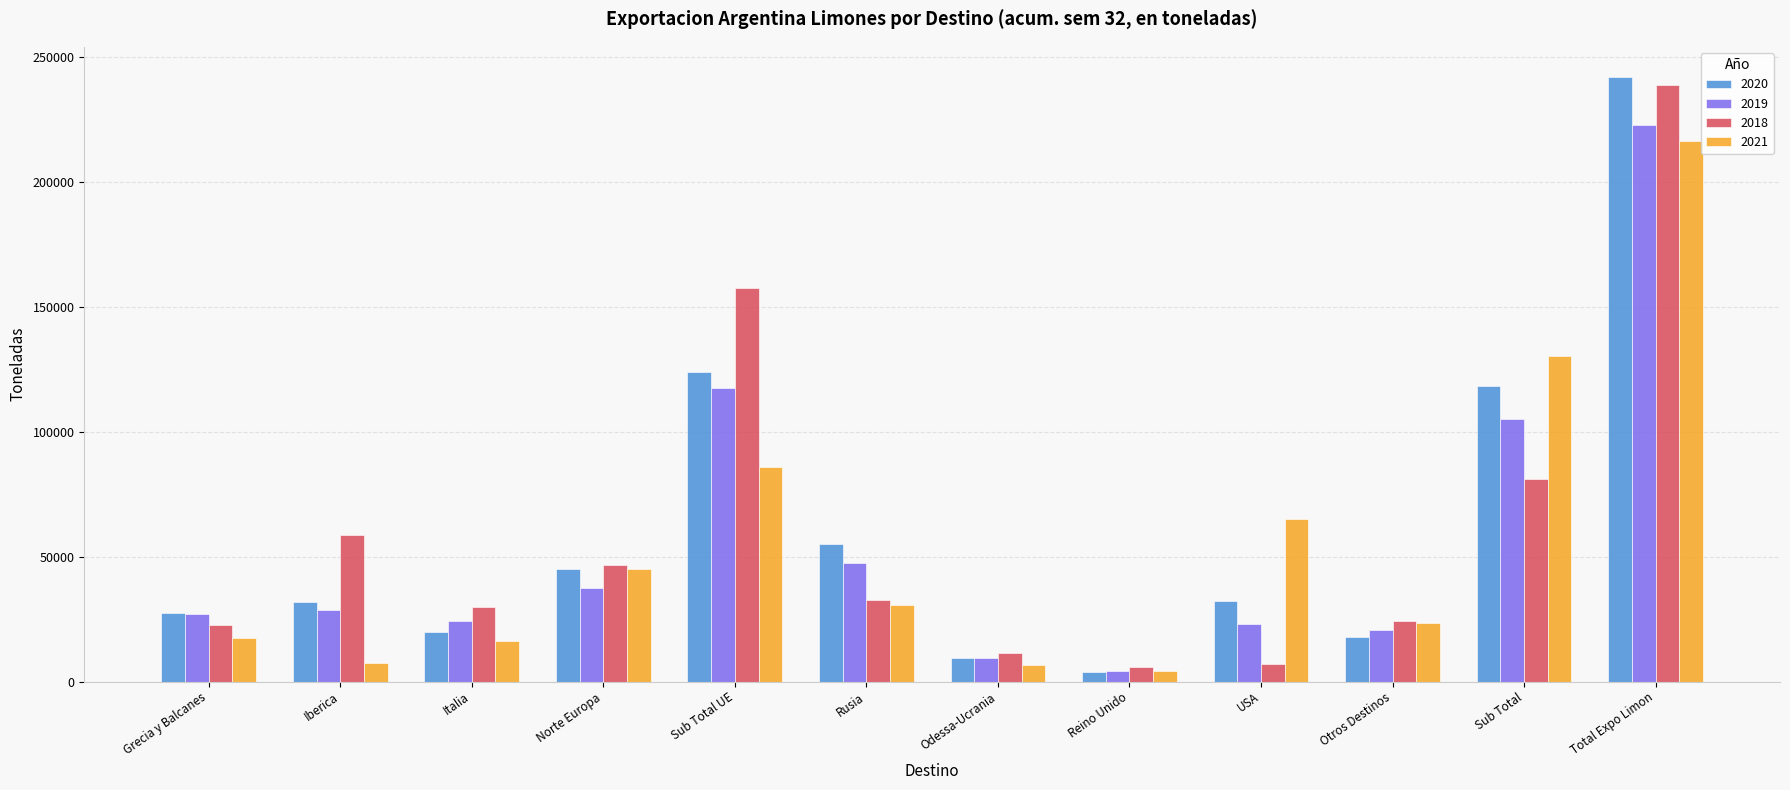

Rank the series by their maximum value, from highest to lowest.

2020, 2018, 2019, 2021